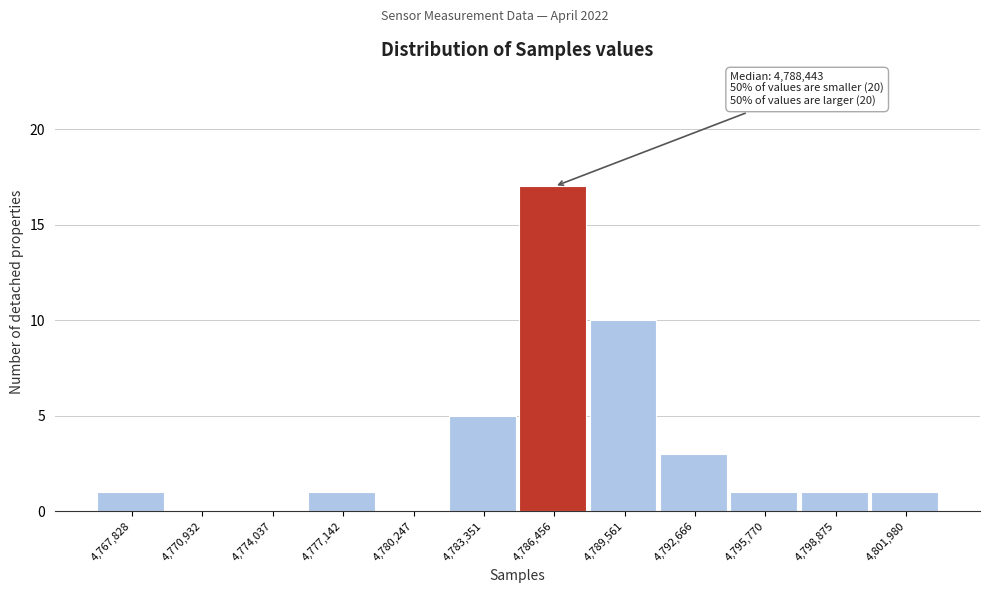

Reading right to left, transcribe all the data shown in this chart.

4,801,980=1	4,798,875=1	4,795,770=1	4,792,666=3	4,789,561=10	4,786,456=17	4,783,351=5	4,780,247=0	4,777,142=1	4,774,037=0	4,770,932=0	4,767,828=1